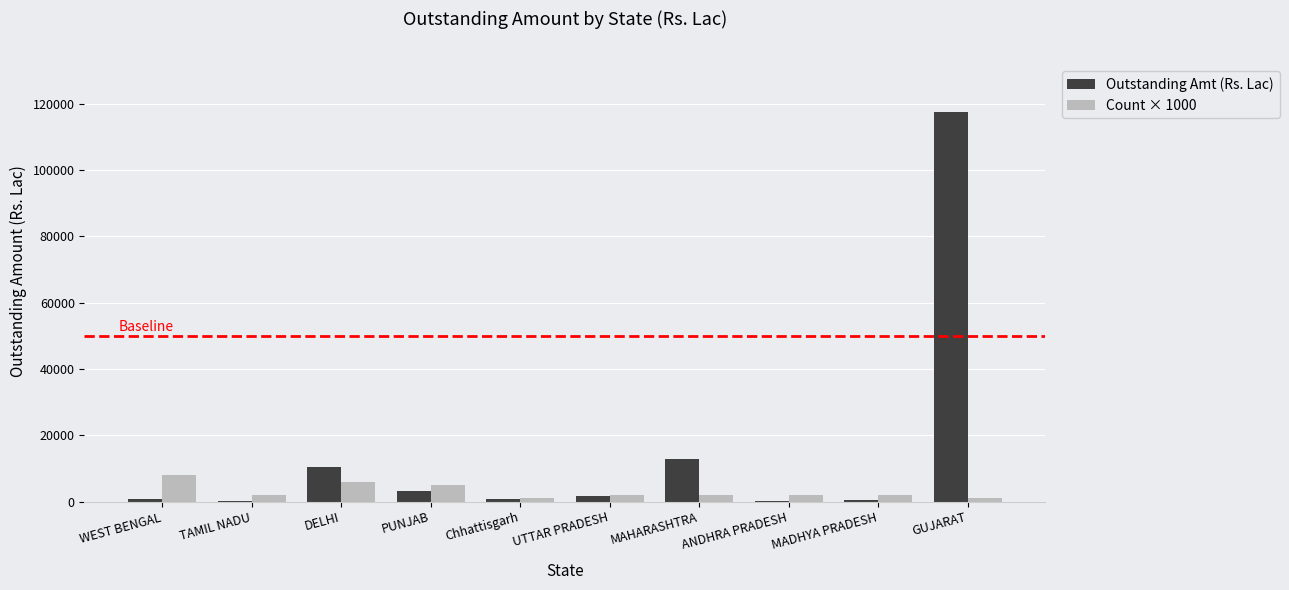

At which category is the sum across all series the highest?

GUJARAT